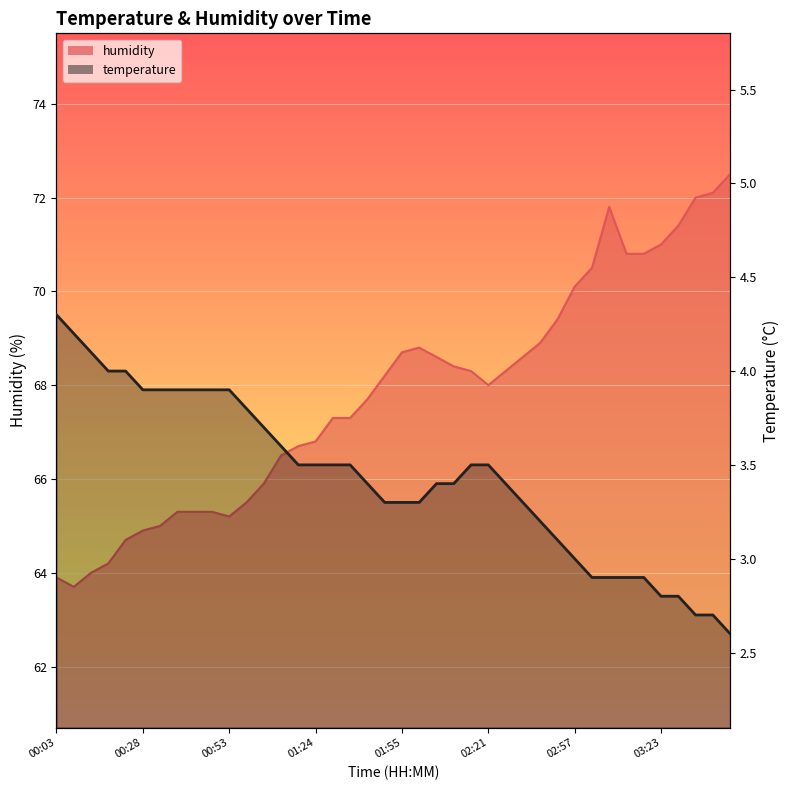

Rank the series at 03:07 from lowest to highest value.

temperature, humidity